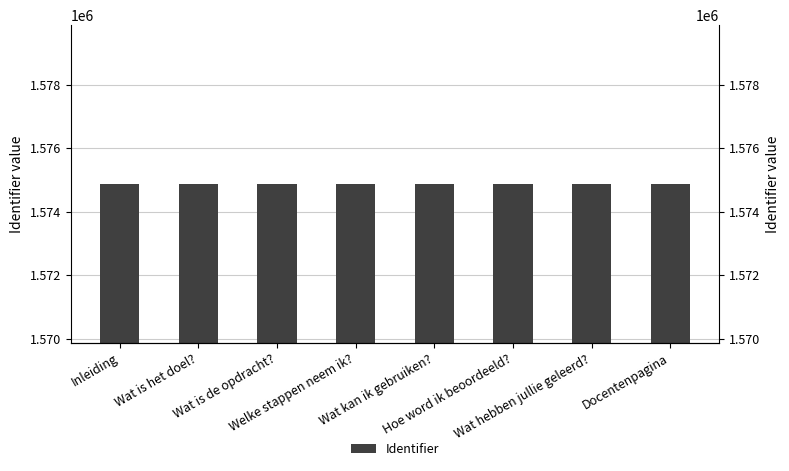

What is the ratio of the value at Wat is de opdracht? to the value at Wat kan ik gebruiken??

1.0